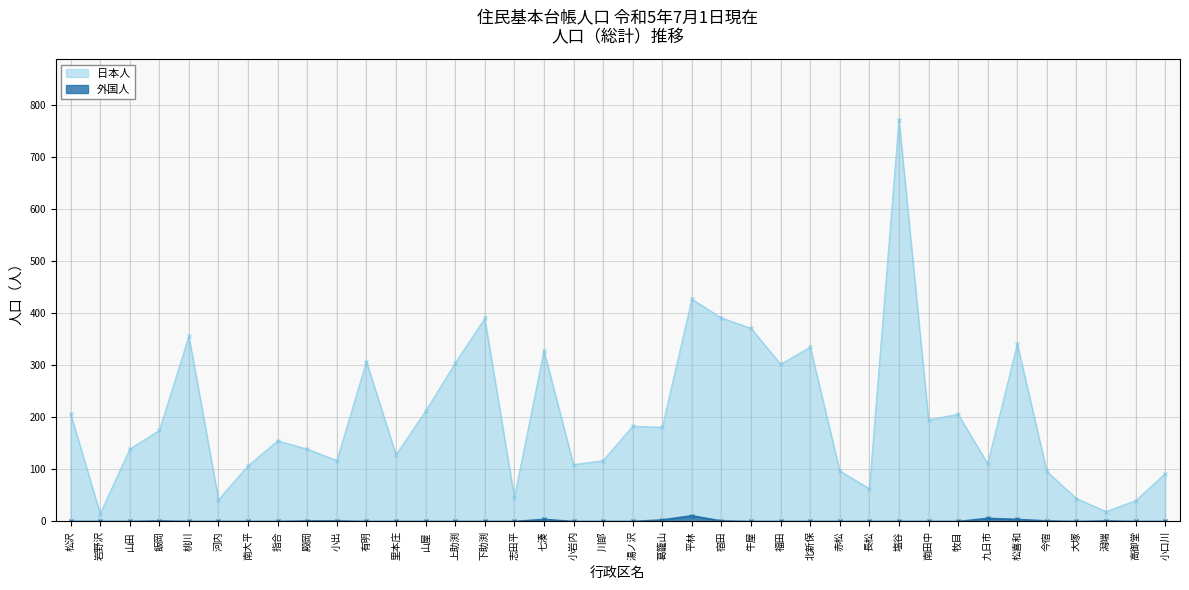

How many lines are shown in the chart?

2